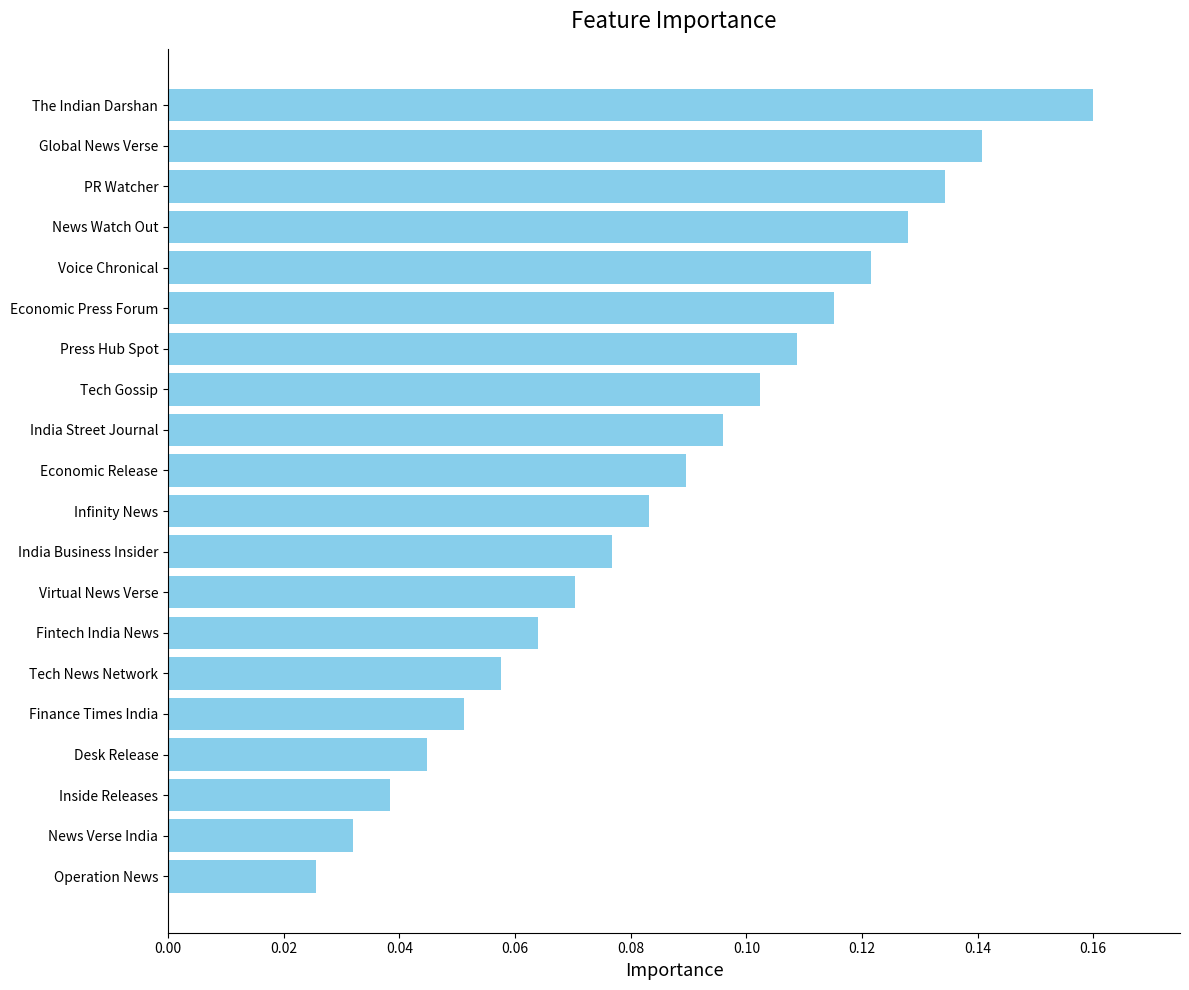

Rank the categories by value from highest to lowest.

The Indian Darshan, Global News Verse, PR Watcher, News Watch Out, Voice Chronical, Economic Press Forum, Press Hub Spot, Tech Gossip, India Street Journal, Economic Release, Infinity News, India Business Insider, Virtual News Verse, Fintech India News, Tech News Network, Finance Times India, Desk Release, Inside Releases, News Verse India, Operation News